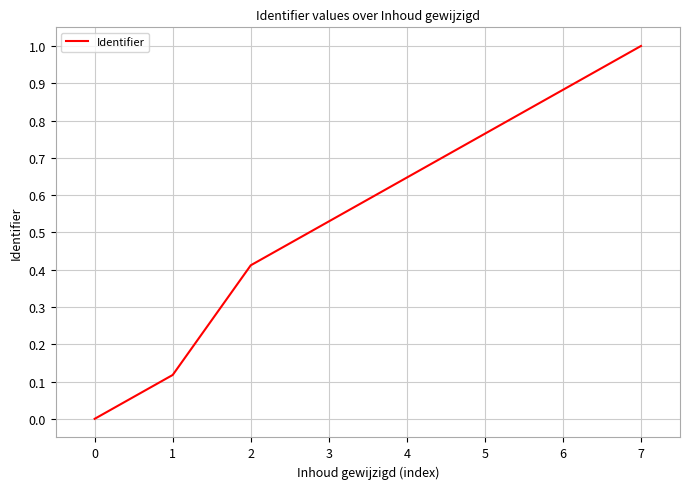

Is it true that the value at 0 is 0.0?

True